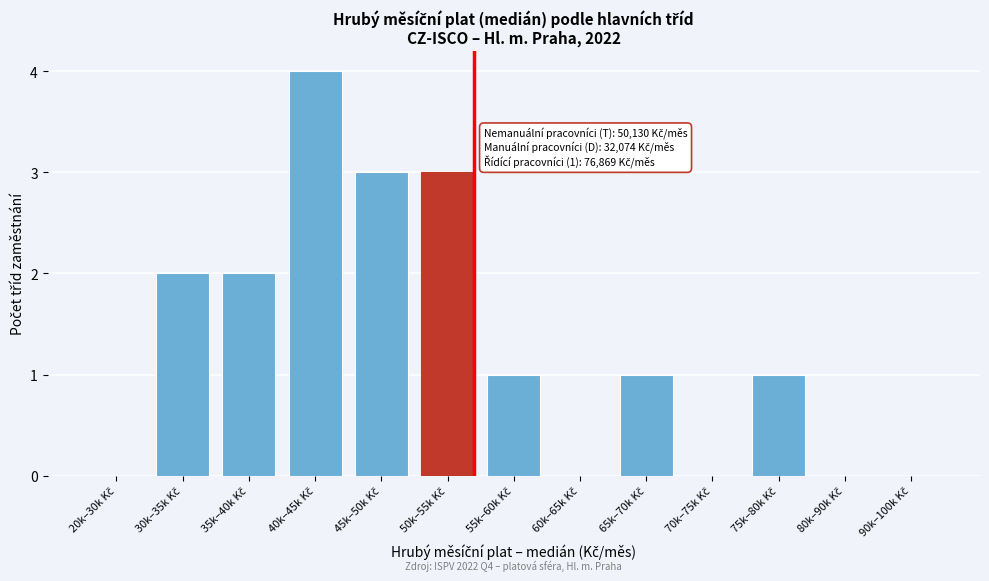

What is the sum of all values?

17